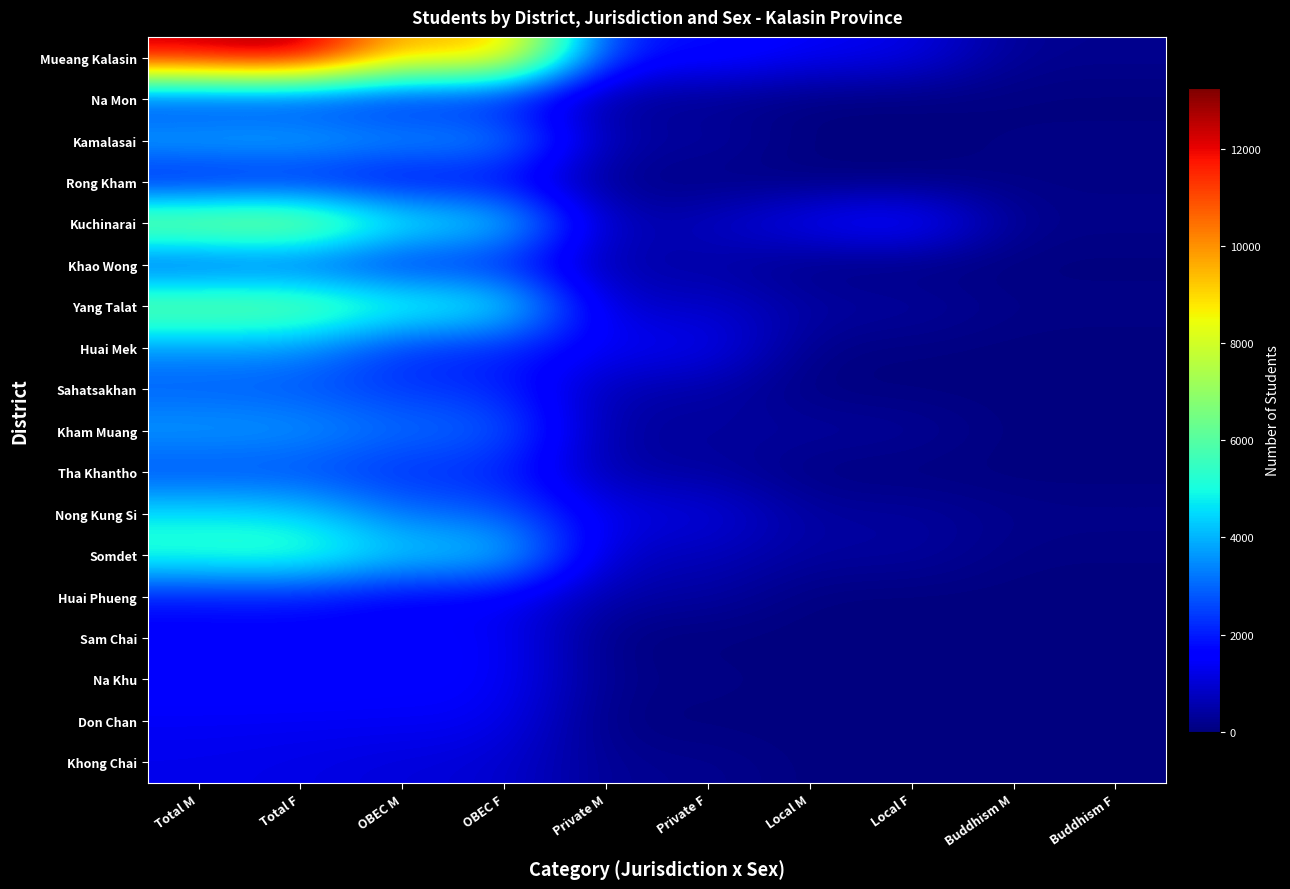

Which series has the largest total across all categories?

Mueang Kalasin